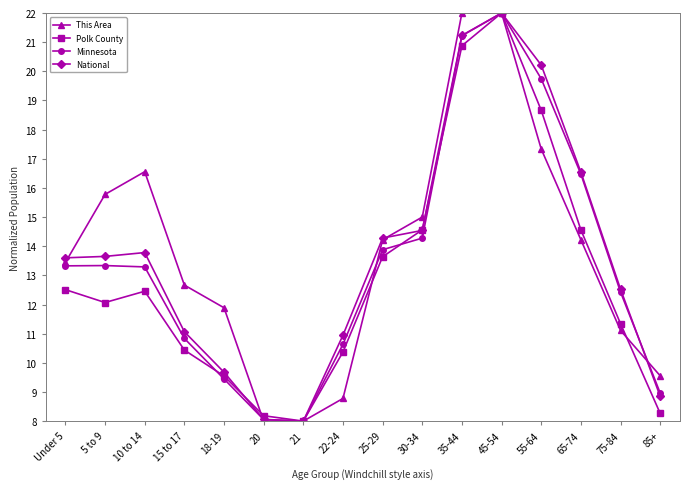

The Polk County series shows 8.0 at 21. True or false?

True